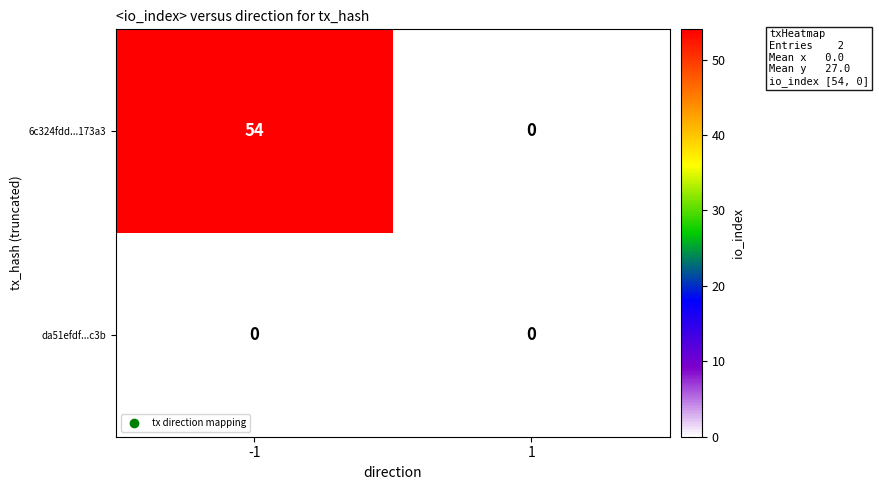

Reading left to right, list all the values displayed in this chart.

6c324fdd...173a3: 54	0
da51efdf...c3b: 0	0